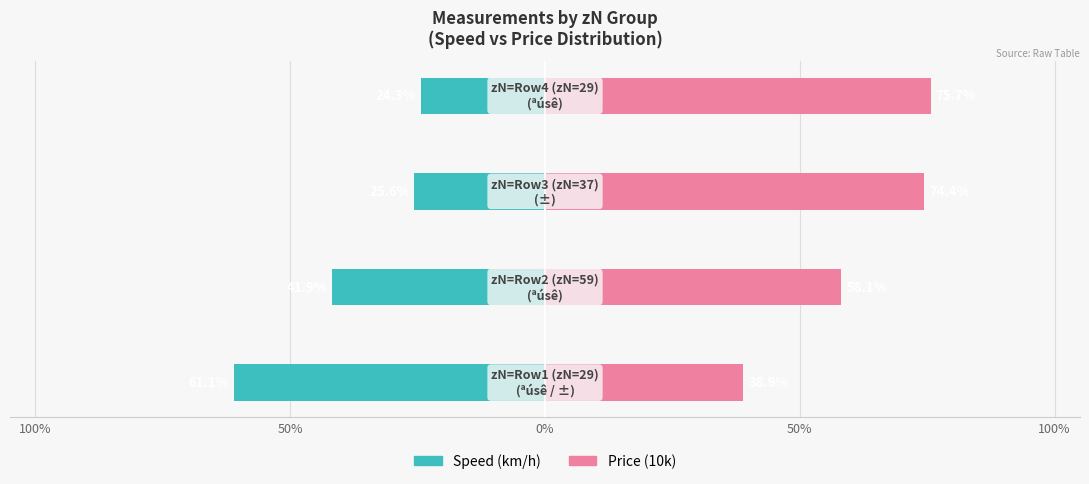

List the series in order of their overall mean, lowest first.

Speed (km/h), Price (10k)